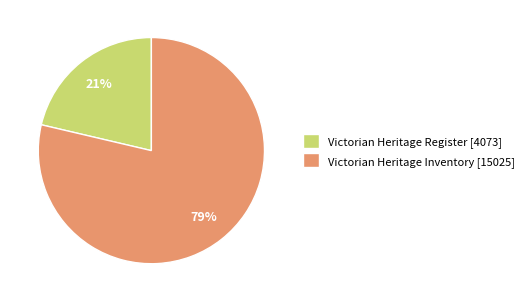

The Victorian Heritage Register slice represents 31% of the pie. True or false?

False